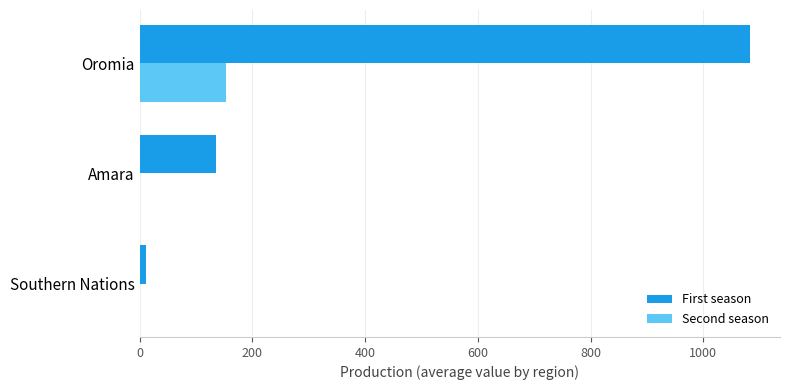

At which label is First season closest to 546?

Amara